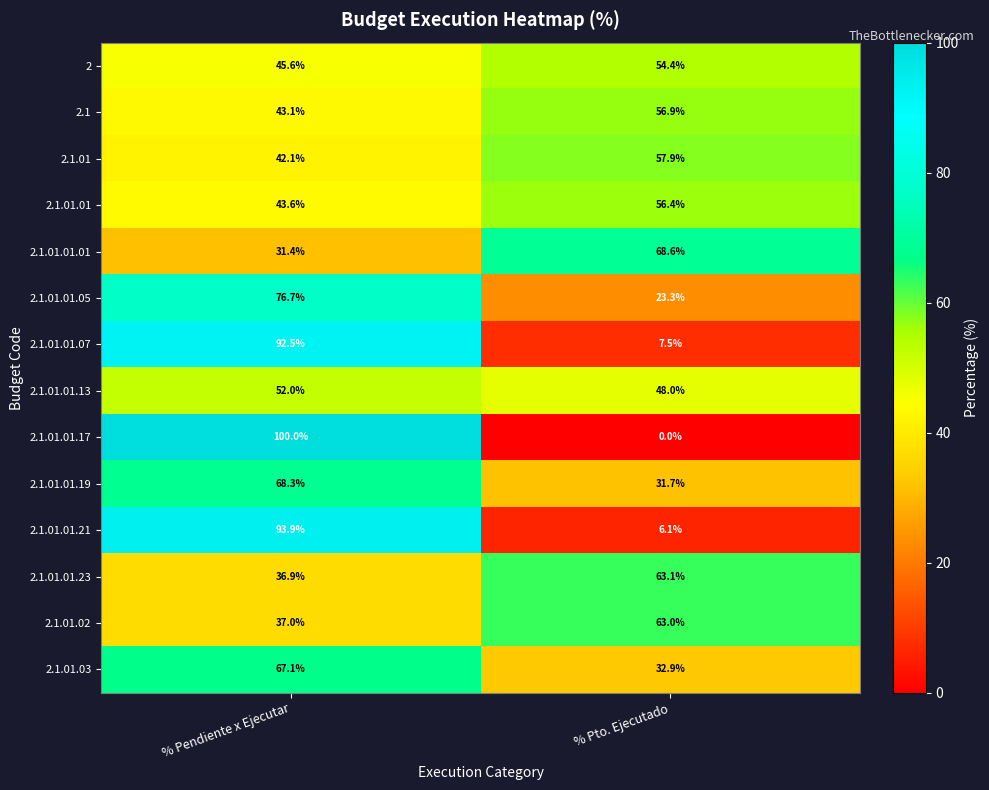

At which label does 2.1 first exceed 56?

% Pto. Ejecutado